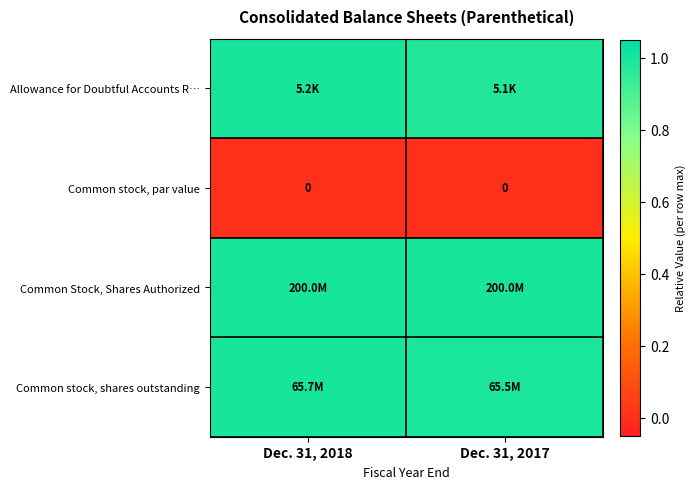

Is it true that row_0 equals 1.0 at Dec. 31, 2017?

True